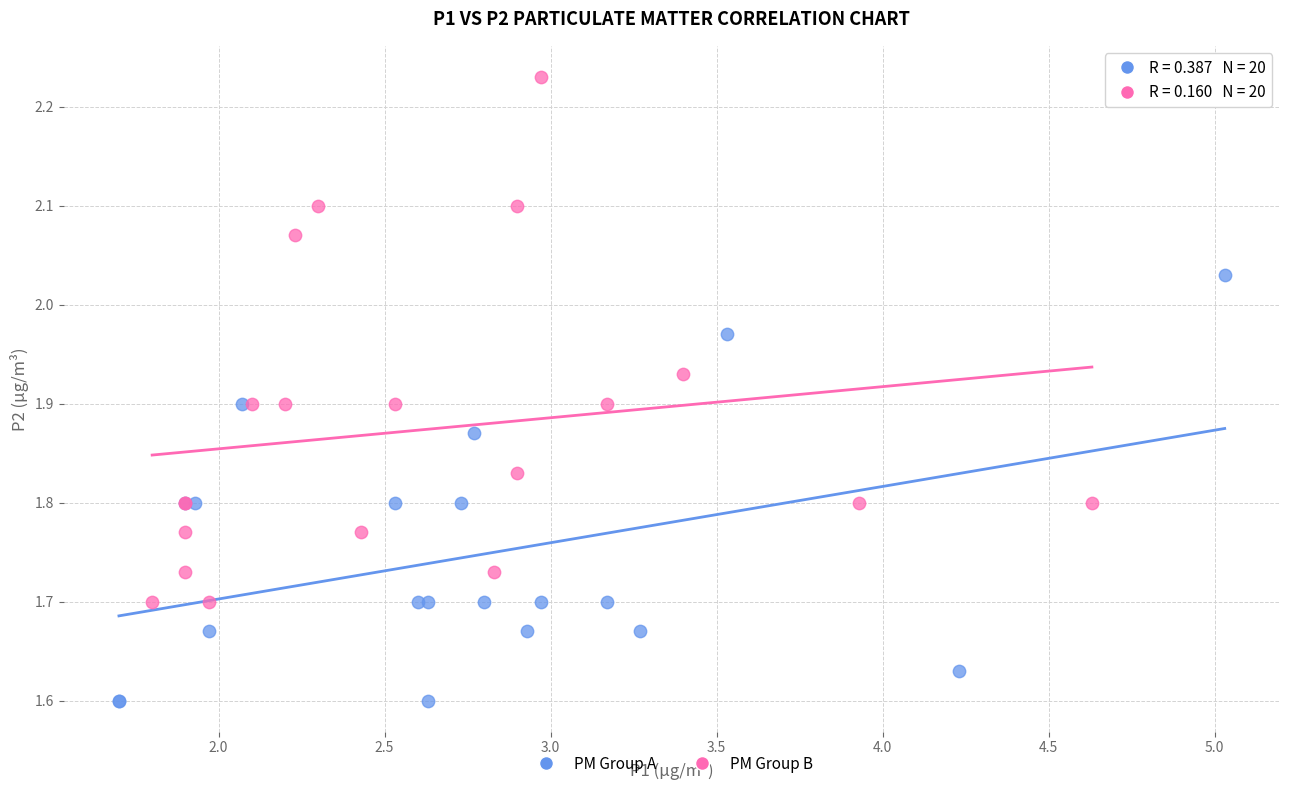

What are all the series names shown in the legend?

PM Group A, PM Group B